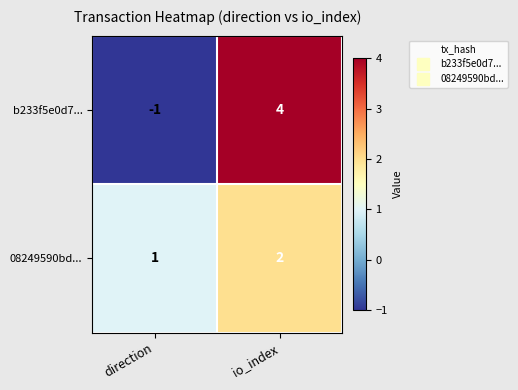

Which series has the widest spread of values?

b233f5e0d7...